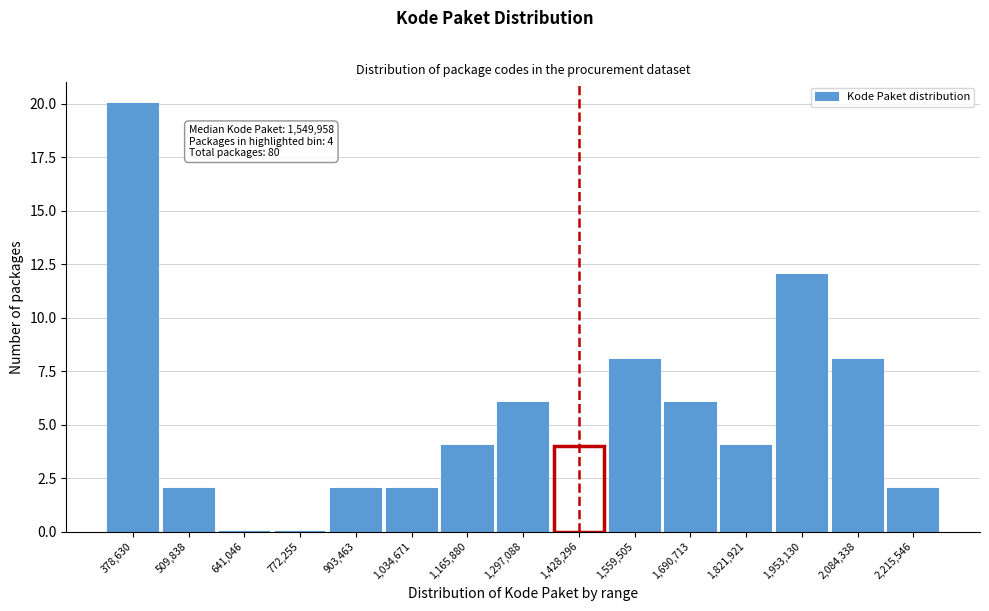

Reading right to left, transcribe all the data shown in this chart.

2,215,546=2	2,084,338=8	1,953,130=12	1,821,921=4	1,690,713=6	1,559,505=8	1,428,296=4	1,297,088=6	1,165,880=4	1,034,671=2	903,463=2	772,255=0	641,046=0	509,838=2	378,630=20